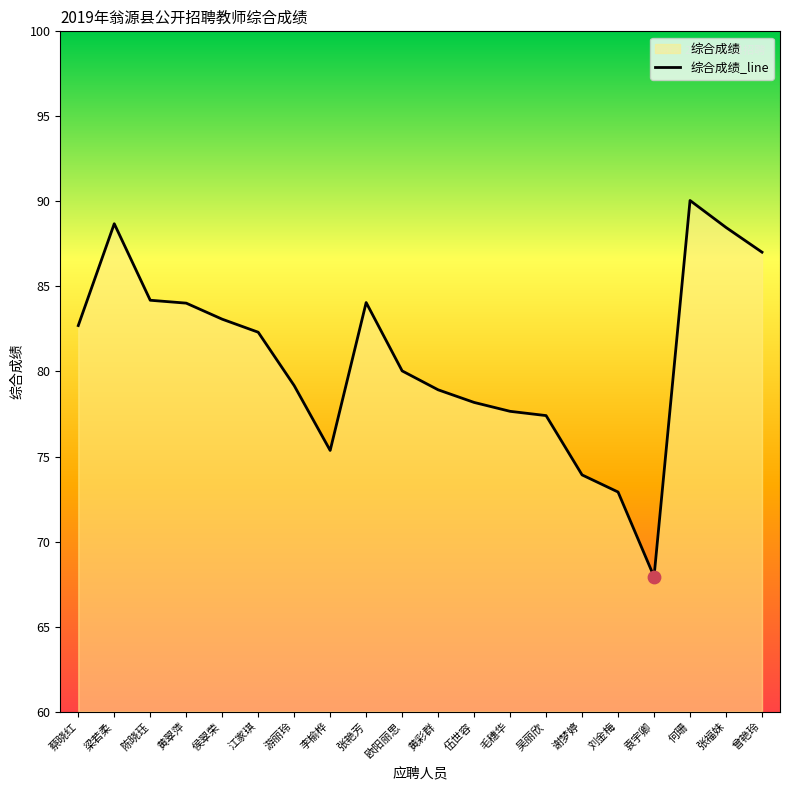

What is the change in value from 毛穗华 to 何珊?

+12.4